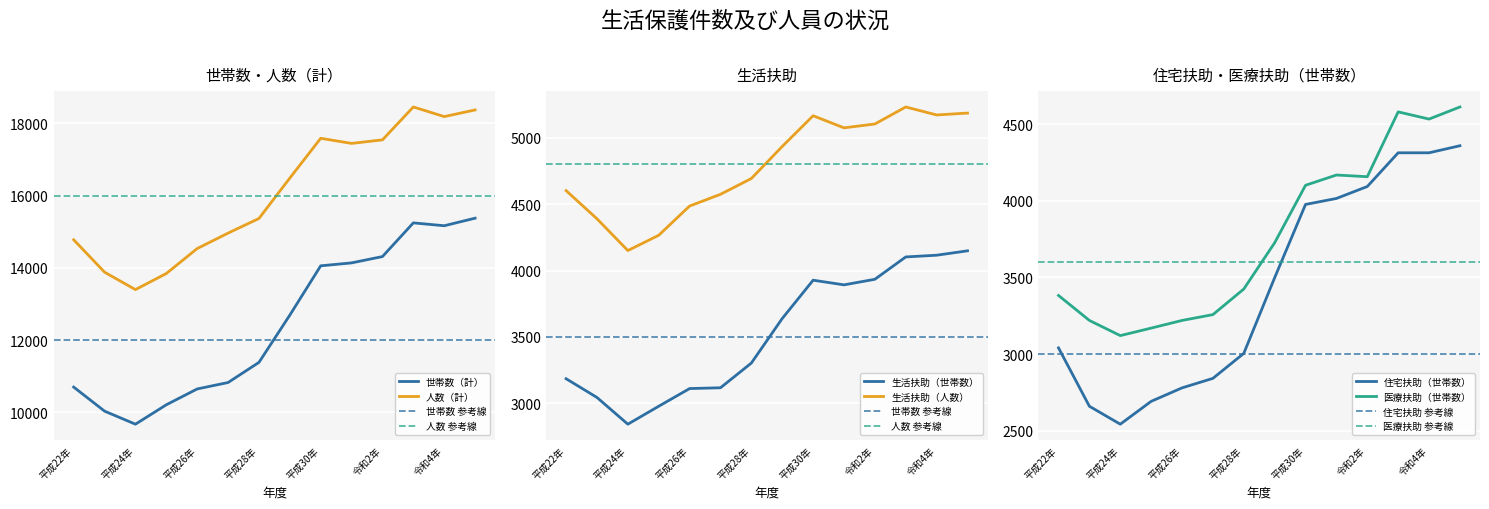

What is the maximum value shown in the chart?

18453